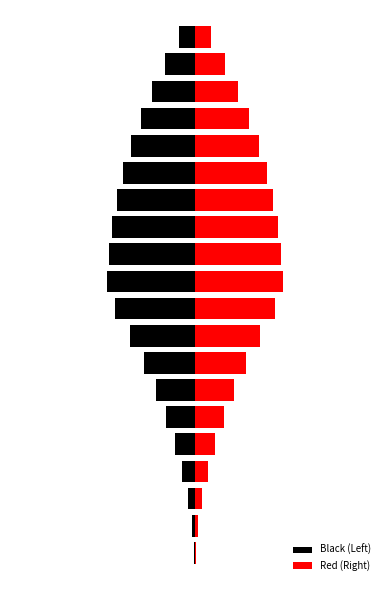

What is the approximate value of Black (Left) at 18?

-3.6